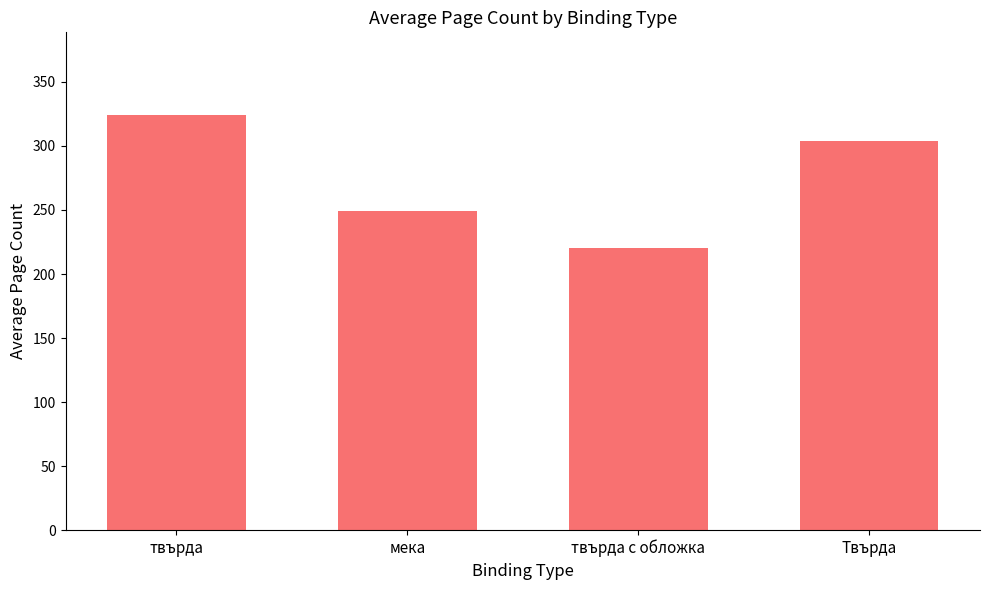

What is the label of the 3rd bar from the right?

мека